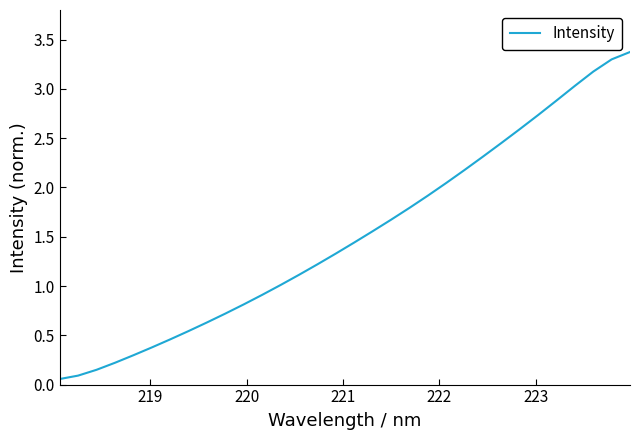

What is the average value?

1.5